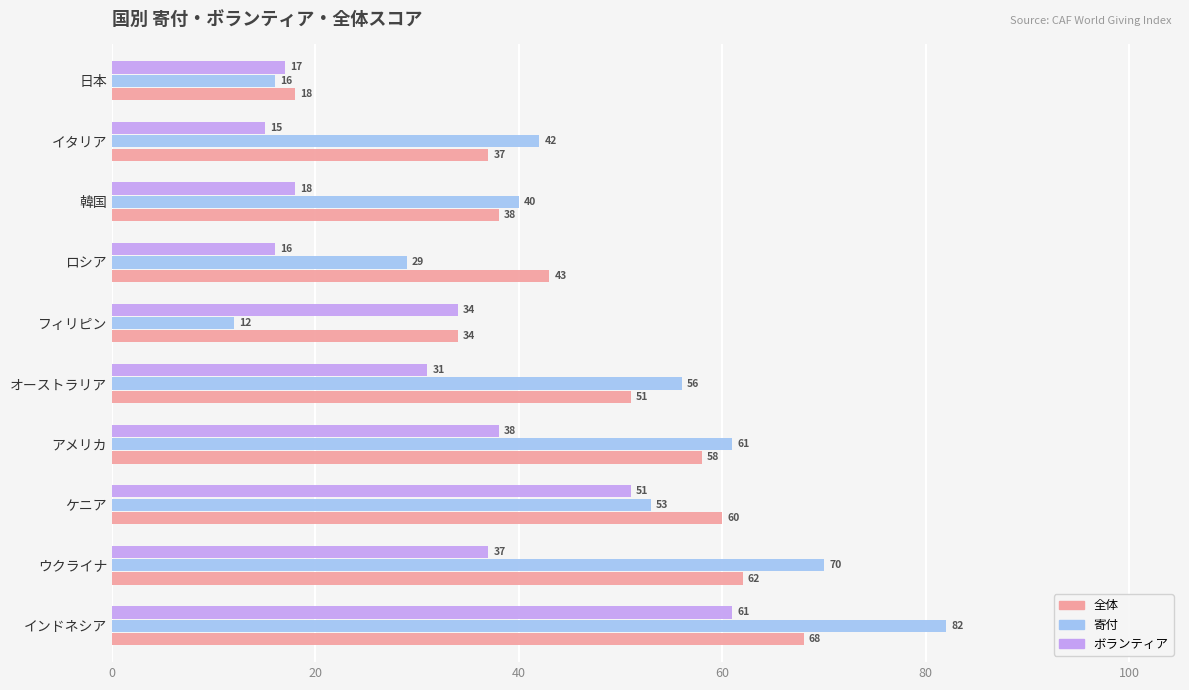

How many series are shown in this chart?

3